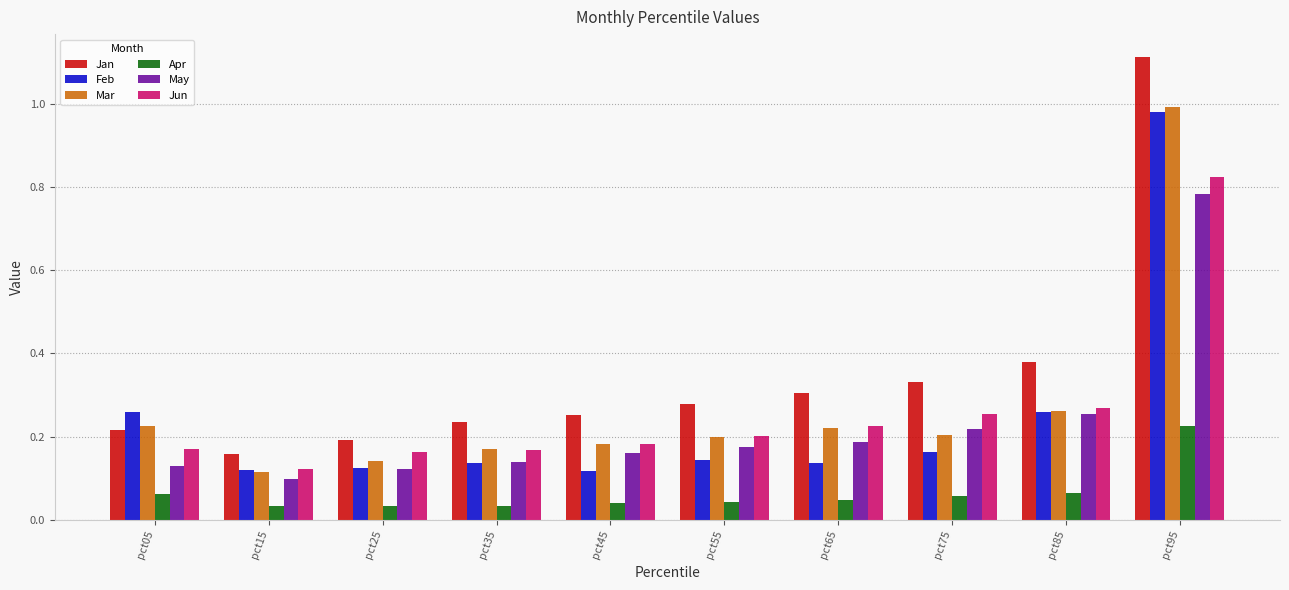

Which series has the widest spread of values?

Jan